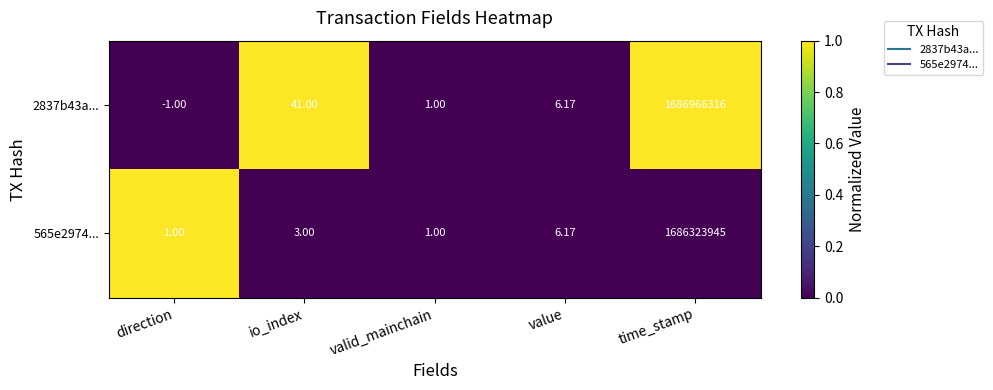

Count the number of categories in the chart.

5